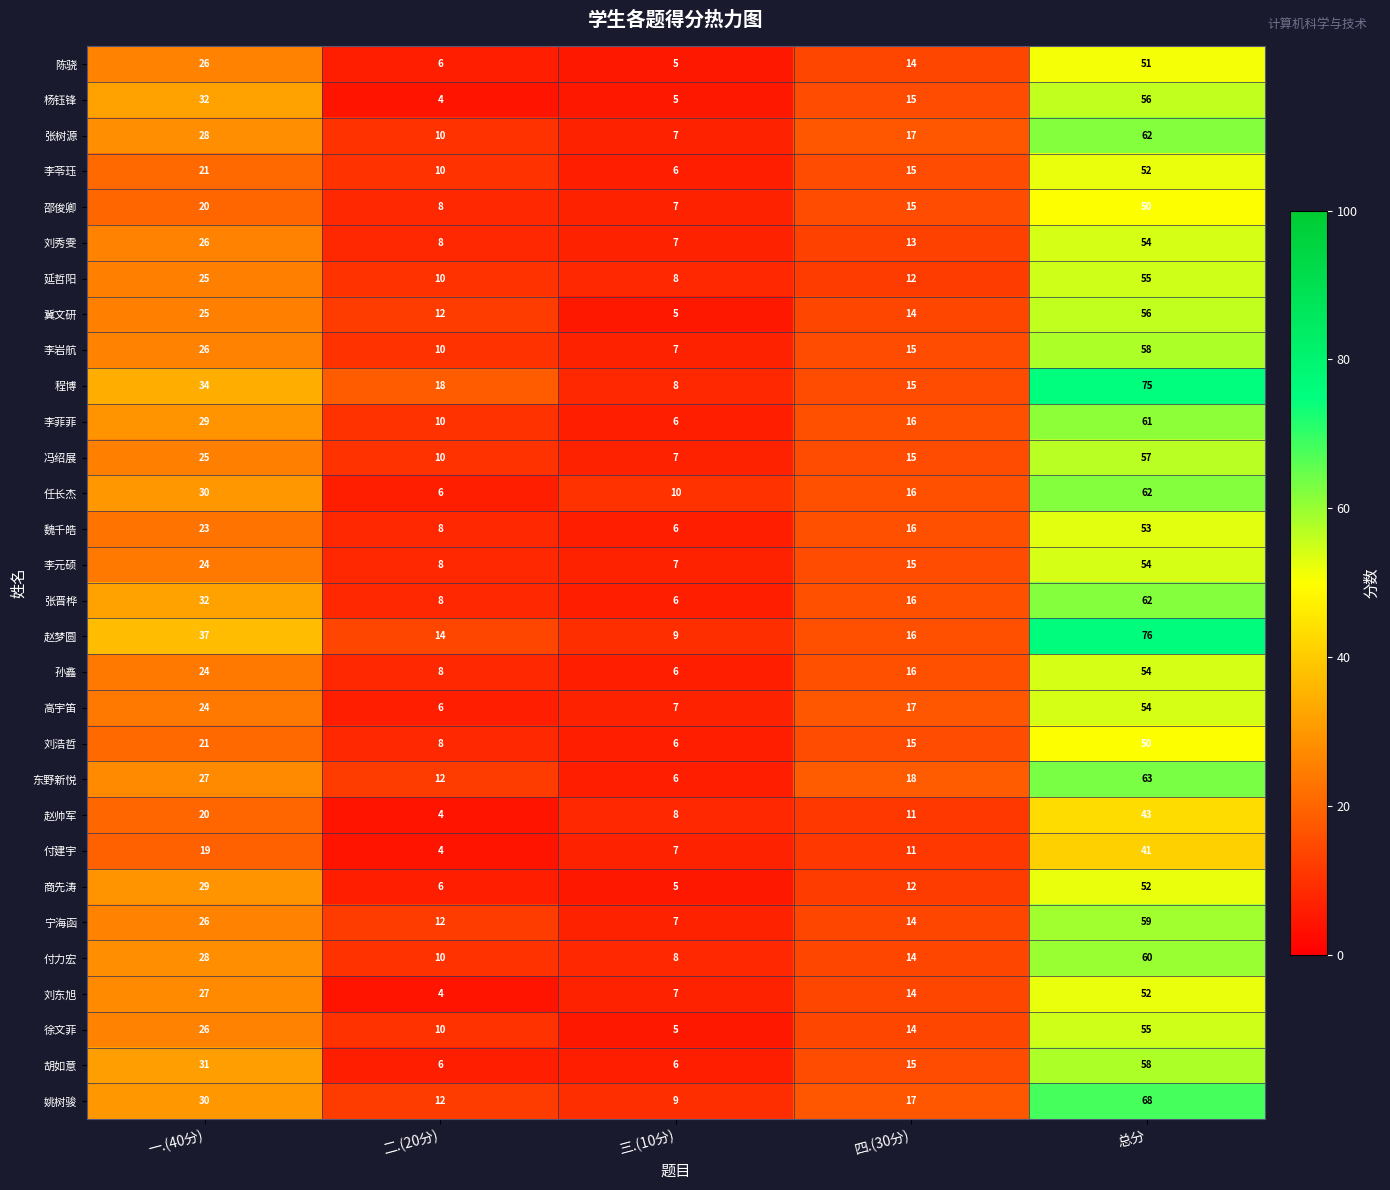

What is the minimum value shown in the chart?

4